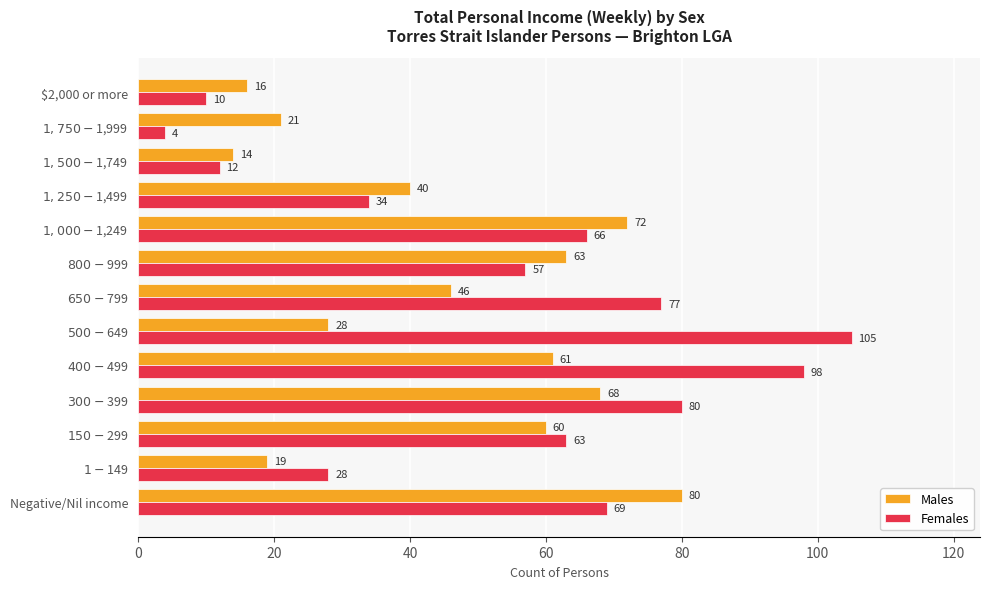

Rank the series by their average value, from lowest to highest.

Males, Females